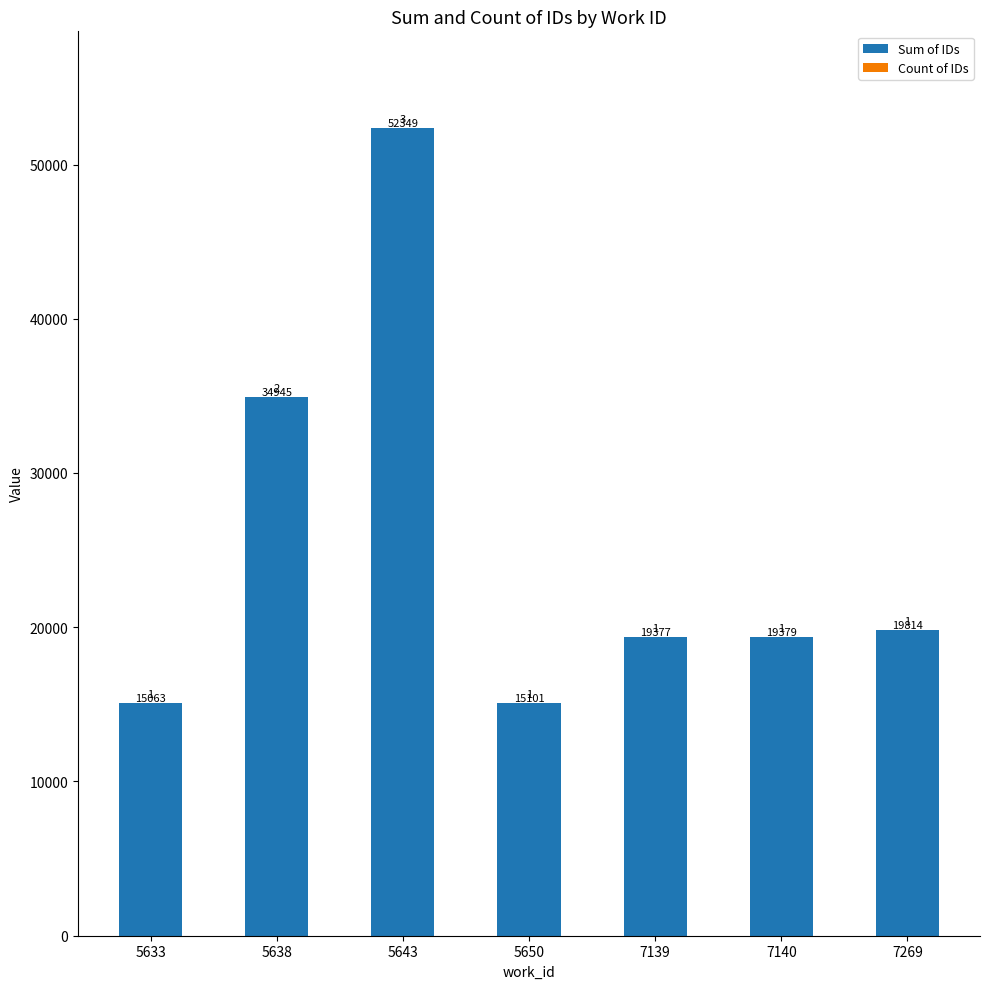

The Sum of IDs series shows 58496 at 5638. True or false?

False